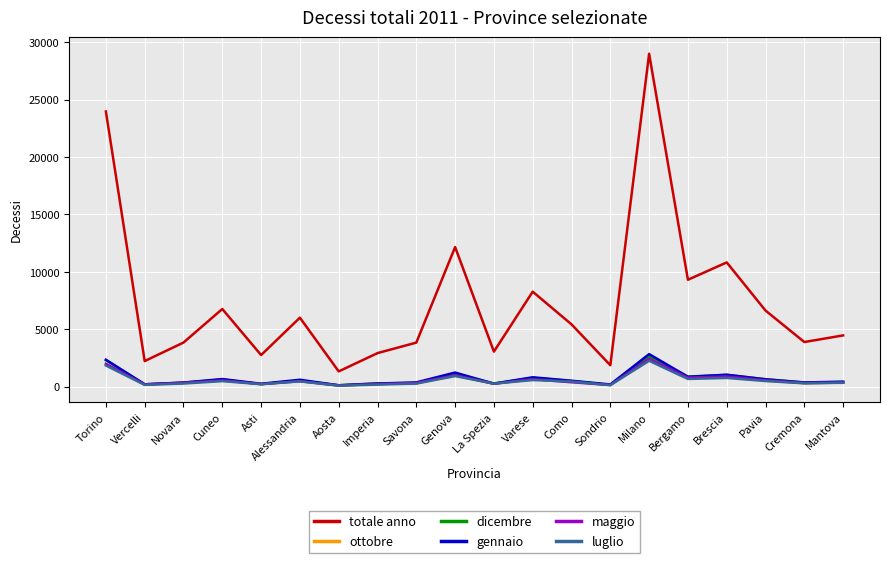

True or false: ottobre and totale anno intersect in this chart.

False